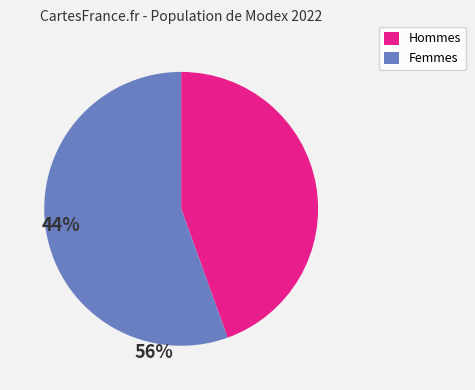

How many segments does this pie chart have?

2